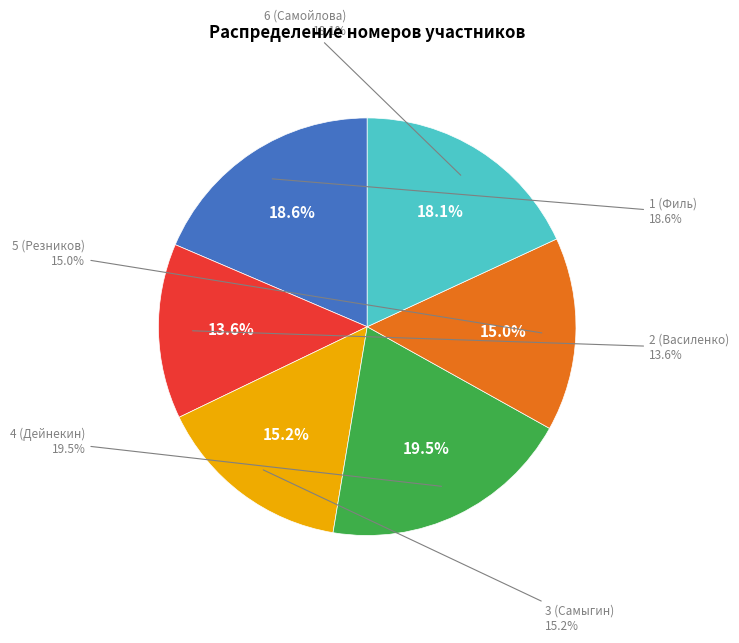

To the nearest percent, what is the difference between the 2 (Василенко) and 1 (Филь) slice percentages?

5%